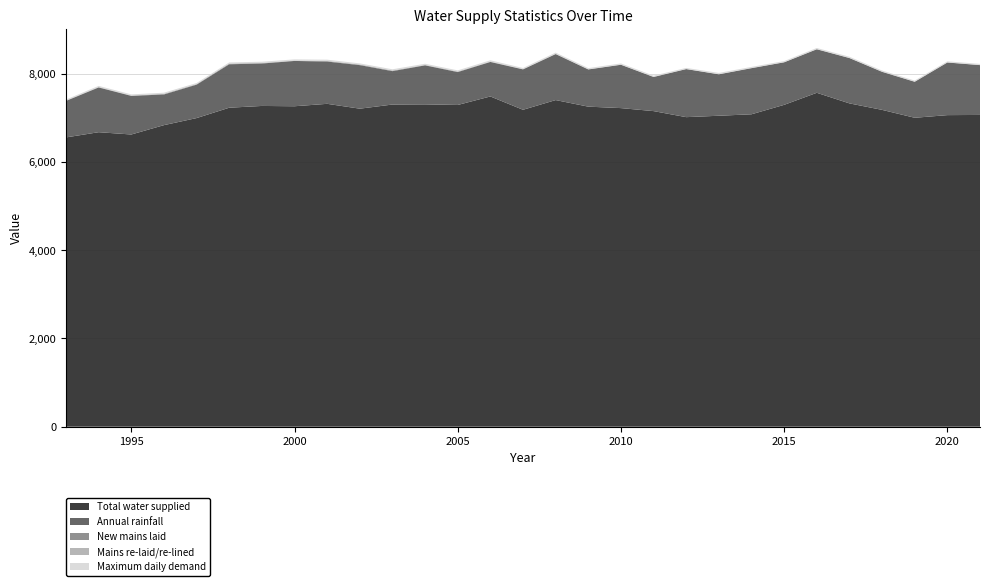

Reading left to right, transcribe all the data shown in this chart.

Total water supplied: 1993=6556.0	1994=6674.0	1995=6622.0	1996=6834.0	1997=6994.0	1998=7229.0	1999=7269.0	2000=7262.0	2001=7317.0	2002=7207.0	2003=7301.0	2004=7305.0	2005=7291.0	2006=7484.0	2007=7182.0	2008=7402.0	2009=7253.0	2010=7220.0	2011=7152.0	2012=7015.0	2013=7047.0	2014=7080.0	2015=7294.0	2016=7567.0	2017=7327.0	2018=7180.0	2019=7001.0	2020=7061.0	2021=7065.0
Annual rainfall: 1993=827.3	1994=1014.1	1995=874.7	1996=695.3	1997=757.5	1998=984.6	1999=961.4	2000=1026.9	2001=957.8	2002=986.9	2003=756.9	2004=883.9	2005=745.7	2006=782.0	2007=915.3	2008=1042.0	2009=843.0	2010=982.0	2011=773.0	2012=1089.0	2013=938.7	2014=1045.0	2015=964.0	2016=986.0	2017=1027.0	2018=862.0	2019=815.0	2020=1192.0	2021=1129.0
New mains laid: 1993=6.9	1994=8.0	1995=7.3	1996=12.6	1997=10.7	1998=13.7	1999=10.8	2000=6.7	2001=12.2	2002=12.1	2003=12.0	2004=7.0	2005=9.8	2006=6.5	2007=5.6	2008=4.6	2009=3.1	2010=1.7	2011=2.0	2012=1.5	2013=1.5	2014=1.6	2015=0.2	2016=2.3	2017=1.9	2018=2.5	2019=3.2	2020=2.0	2021=1.5
Mains re-laid/re-lined: 1993=0.2	1994=0.1	1995=0.2	1996=0.5	1997=0.7	1998=0.2	1999=0.3	2000=1.6	2001=1.3	2002=1.2	2003=1.8	2004=2.5	2005=2.5	2006=2.1	2007=2.0	2008=2.8	2009=1.8	2010=2.7	2011=4.0	2012=2.1	2013=2.5	2014=3.5	2015=2.5	2016=2.0	2017=2.1	2018=2.0	2019=1.5	2020=1.2	2021=2.2
Maximum daily demand: 1993=23.9	1994=27.5	1995=26.9	1996=27.0	1997=25.7	1998=27.6	1999=29.7	2000=27.0	2001=29.4	2002=26.0	2003=28.4	2004=26.5	2005=26.5	2006=28.9	2007=24.5	2008=26.2	2009=25.7	2010=25.8	2011=24.7	2012=23.4	2013=27.8	2014=24.0	2015=25.0	2016=25.6	2017=25.9	2018=25.1	2019=23.8	2020=23.6	2021=24.7